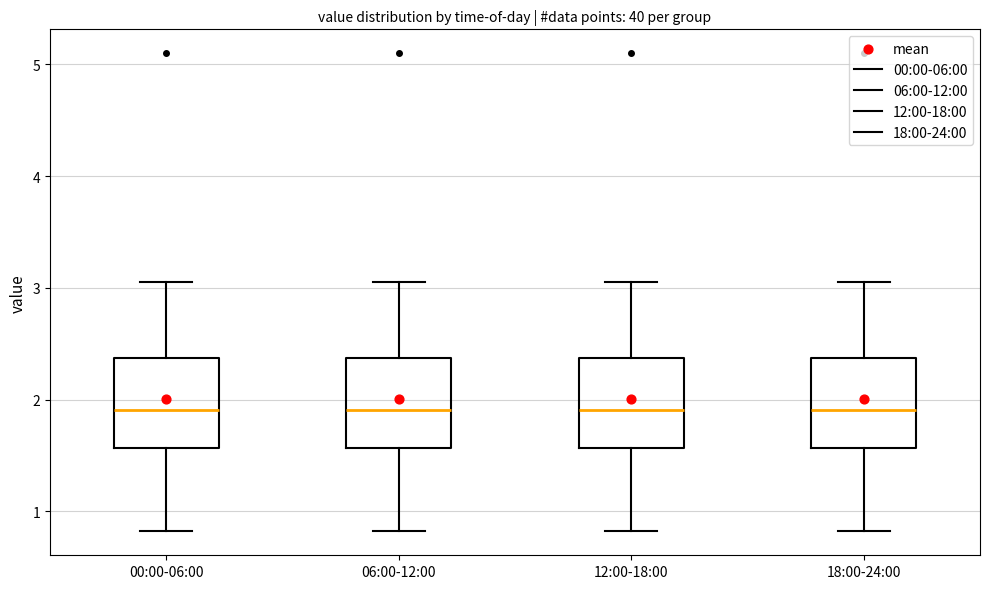

Reading left to right, transcribe this box plot: for each box, give where its median line is, the range the box spans, and where its two whiskers end, as read against the y-axis. The values are not printed on the chart, so give them approximately, as read against the axis.

00:00-06:00: median 1.9, box 1.6 to 2.4, whiskers 0.8 to 3.1
06:00-12:00: median 1.9, box 1.6 to 2.4, whiskers 0.8 to 3.1
12:00-18:00: median 1.9, box 1.6 to 2.4, whiskers 0.8 to 3.1
18:00-24:00: median 1.9, box 1.6 to 2.4, whiskers 0.8 to 3.1